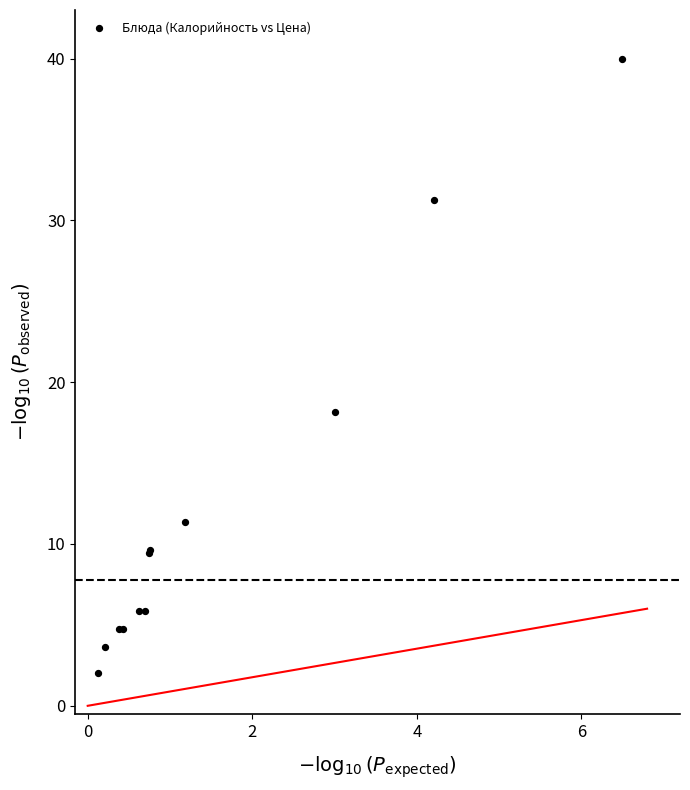

What Y value in the scatter plot is closest to 21?

18.2